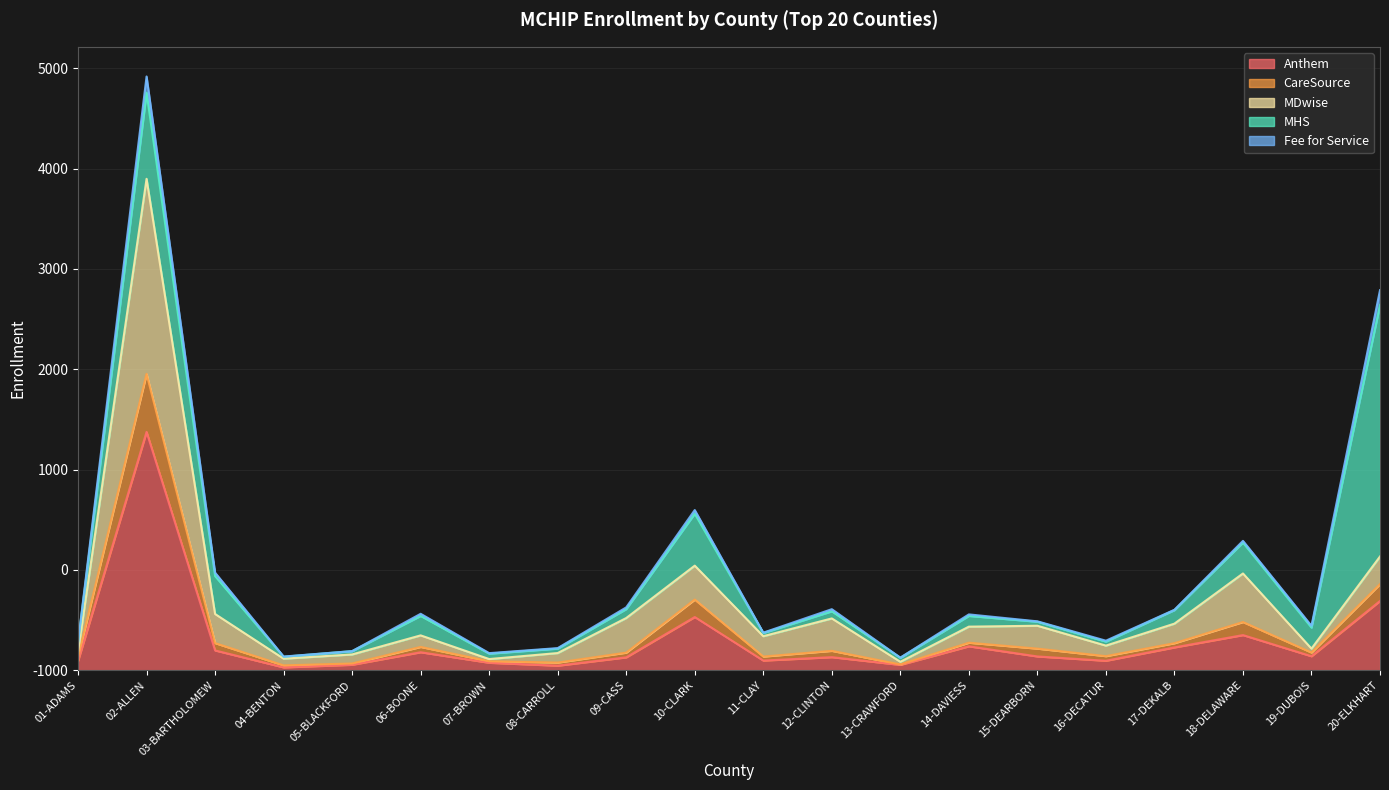

True or false: MDwise has more than 2 interior local peaks.

True